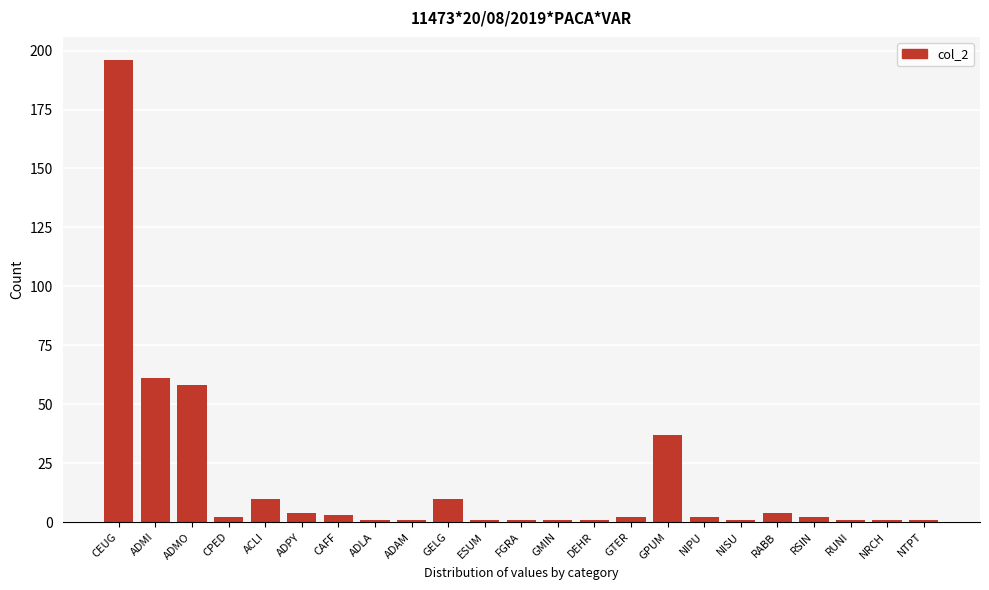

Reading left to right, what are all the values shown in this chart?

CEUG=196	ADMI=61	ADMO=58	CPED=2	ACLI=10	ADPY=4	CAFF=3	ADLA=1	ADAM=1	GELG=10	ESUM=1	FGRA=1	GMIN=1	DEHR=1	GTER=2	GPUM=37	NIPU=2	NISU=1	RABB=4	RSIN=2	RUNI=1	NRCH=1	NTPT=1